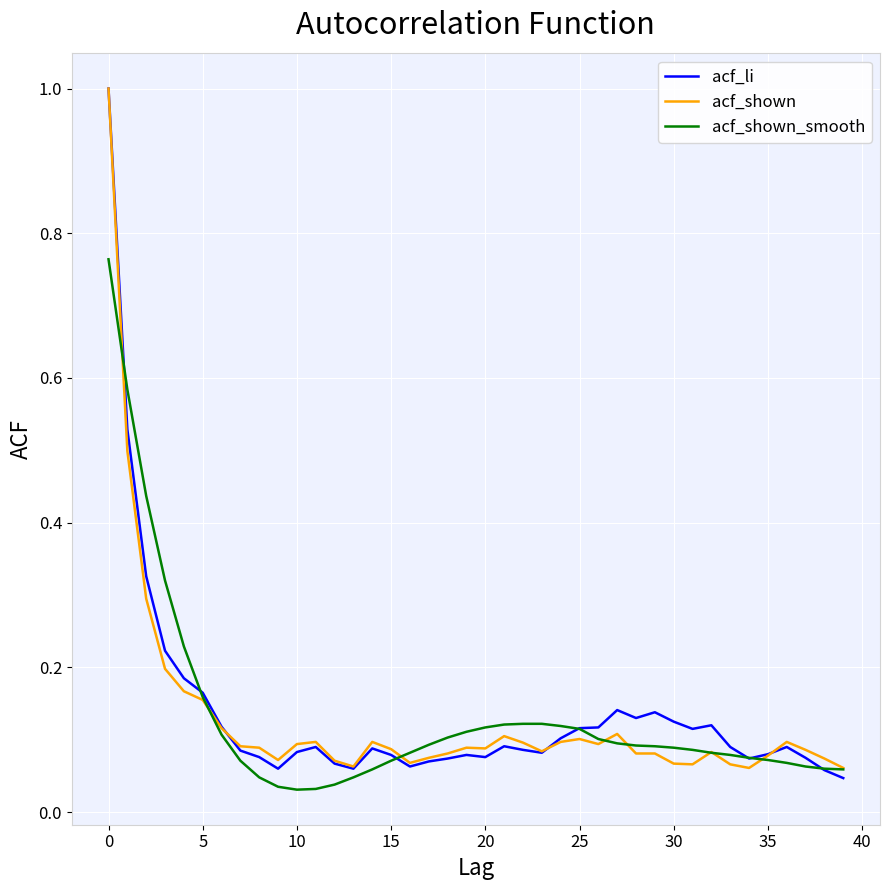

What is the highest value of the acf_shown series?

1.0